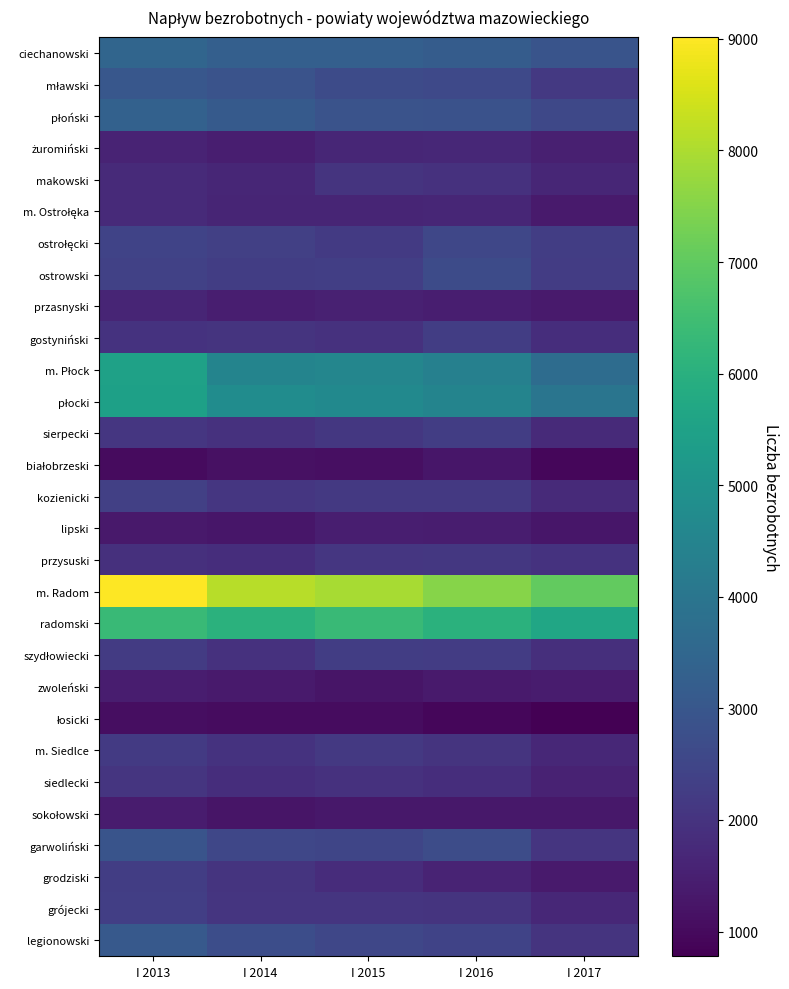

List the series in order of their peak value, highest first.

m. Radom, radomski, m. Płock, płocki, ciechanowski, płoński, legionowski, mławski, garwoliński, ostrowski, ostrołęcki, kozienicki, grójecki, sierpecki, szydłowiecki, grodziski, gostyniński, m. Siedlce, przysuski, siedlecki, makowski, m. Ostrołęka, żuromiński, przasnyski, lipski, zwoleński, sokołowski, białobrzeski, łosicki